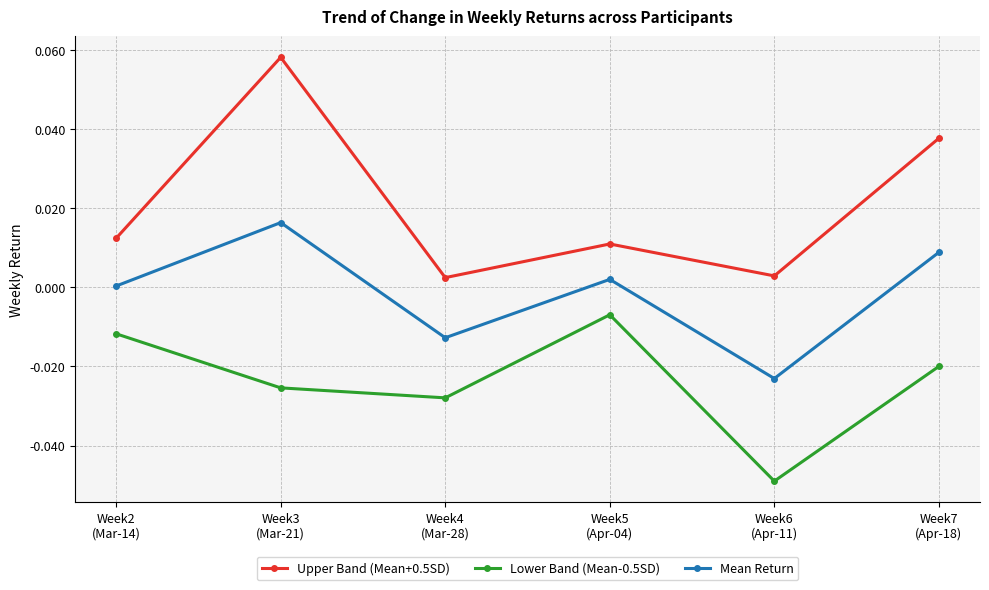

In Lower Band (Mean-0.5SD), how many points are lower than both neighbors (excluding endpoints)?

2